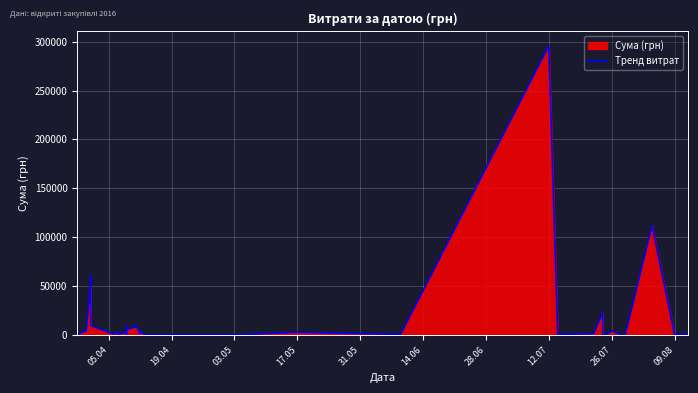

The chart shows a value of 295638.6 at 12.07. True or false?

True